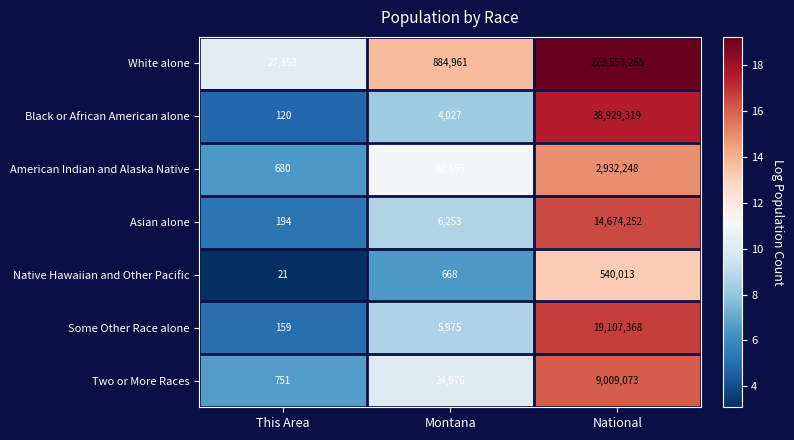

Between Montana and National, which series saw the biggest shift?

White alone